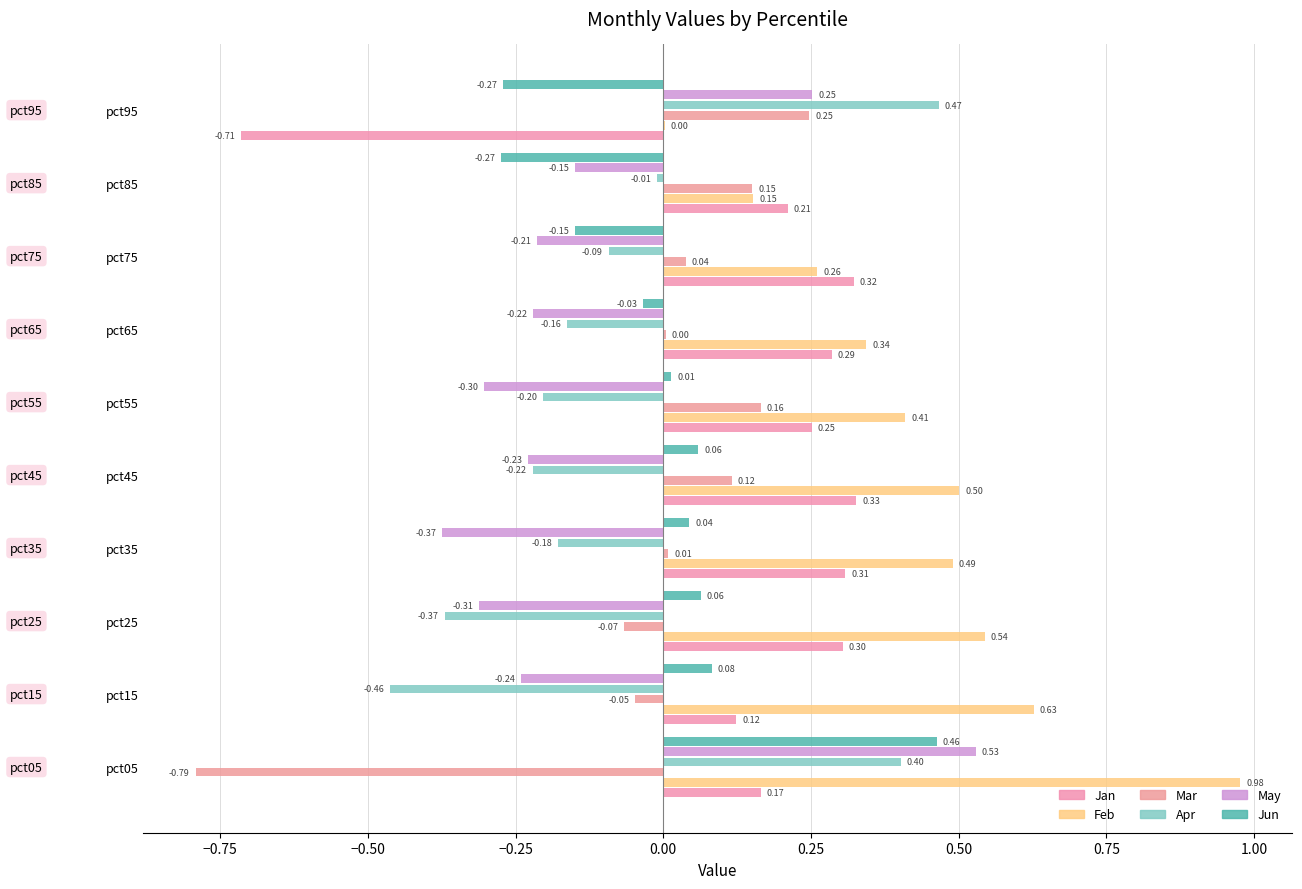

What is the value of the Jan bar at the 1st from the left?

0.2